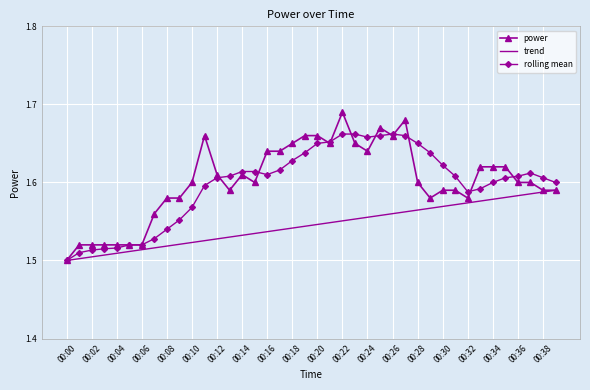

What is the difference between the second highest and second lowest values in the trend series?

0.1